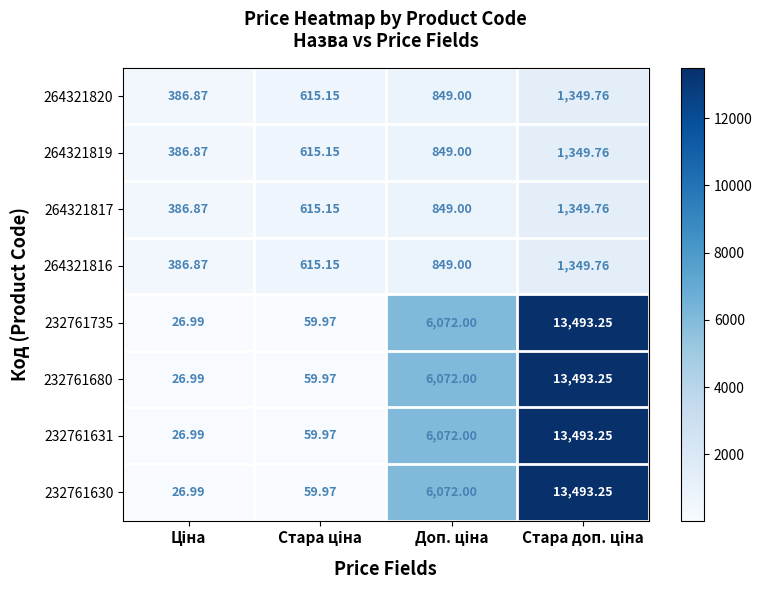

Which series has the largest range (max minus min)?

232761735